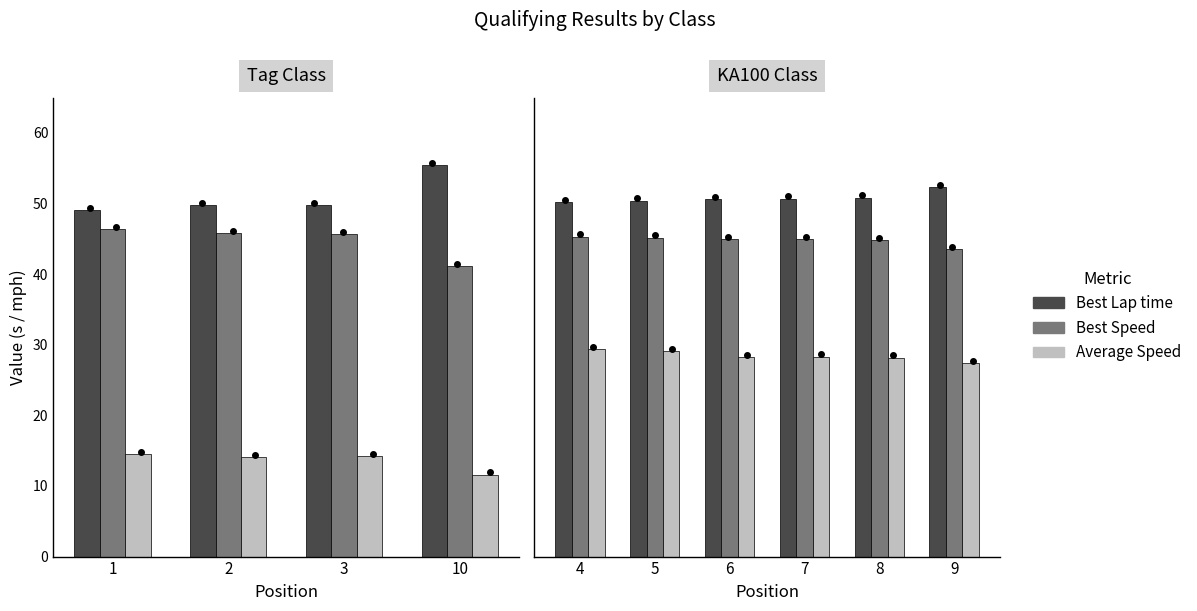

What is the value of the Best Lap time bar at the 5th from the left?

50.9